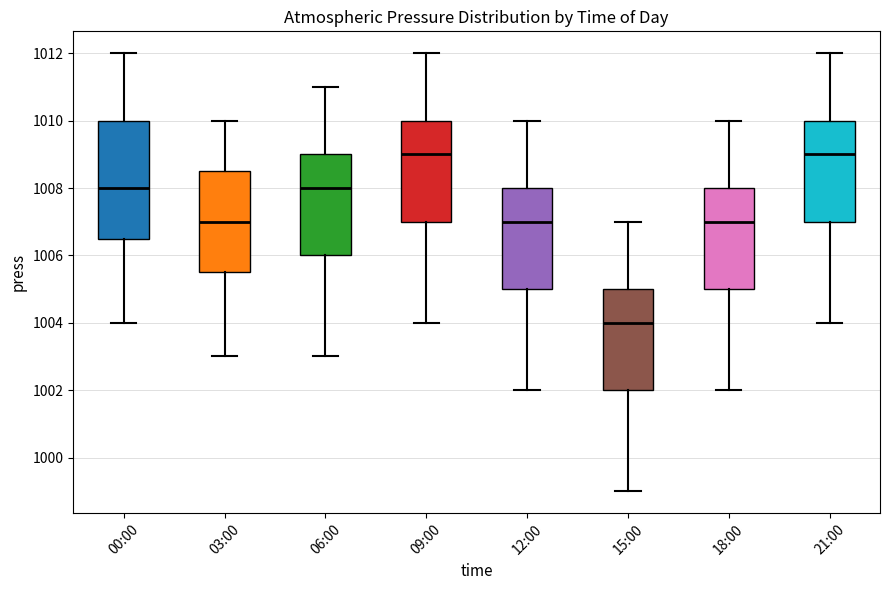

Where does the upper whisker of the box for 21:00 end on the y-axis? The values are not printed on the chart, so give them approximately, as read against the axis.

1012.0